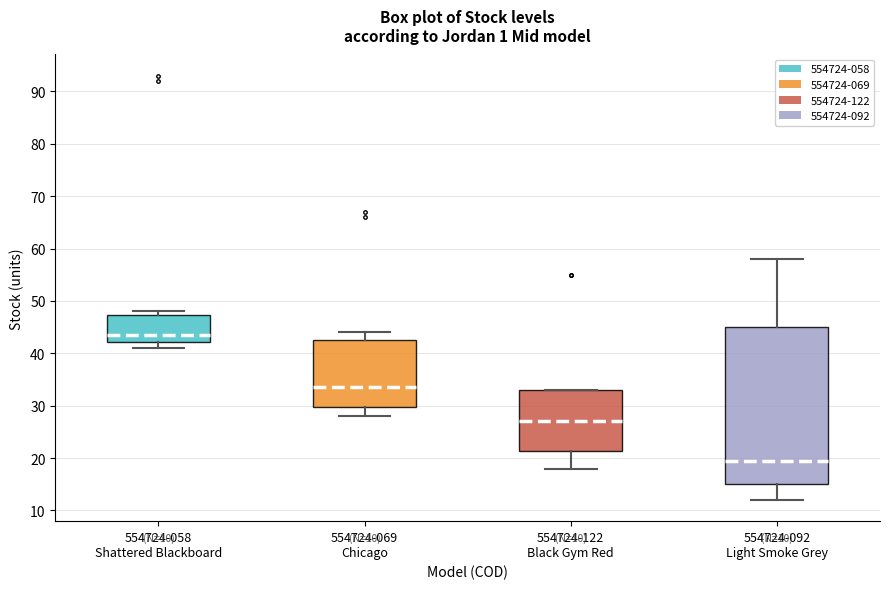

Which box is the tallest, from its lower edge to its upper edge?

554724-092 Light Smoke Grey